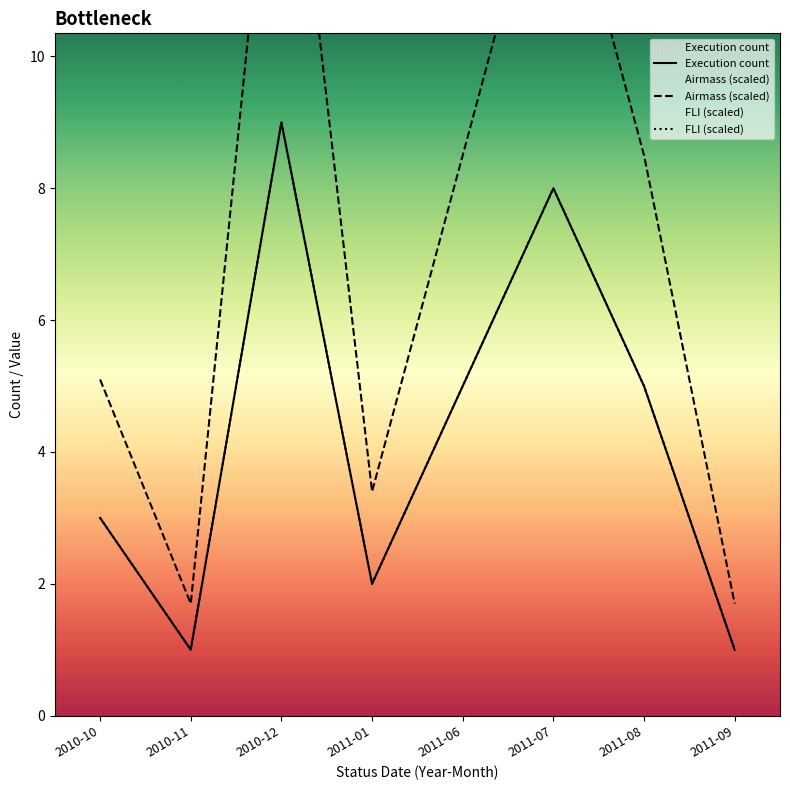

How many series are shown in this chart?

3